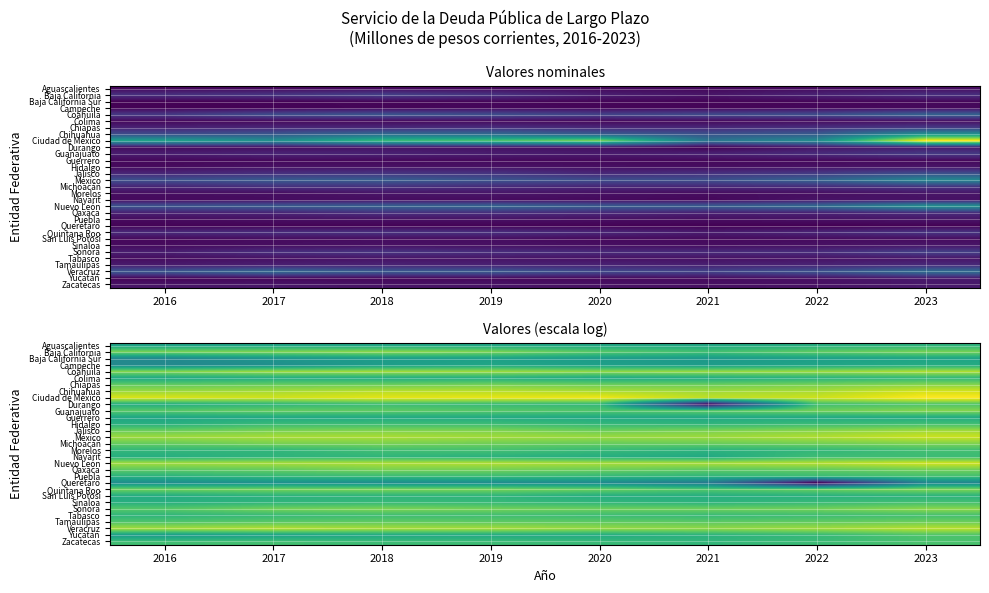

What is the total value across all series at 2017?

213.4